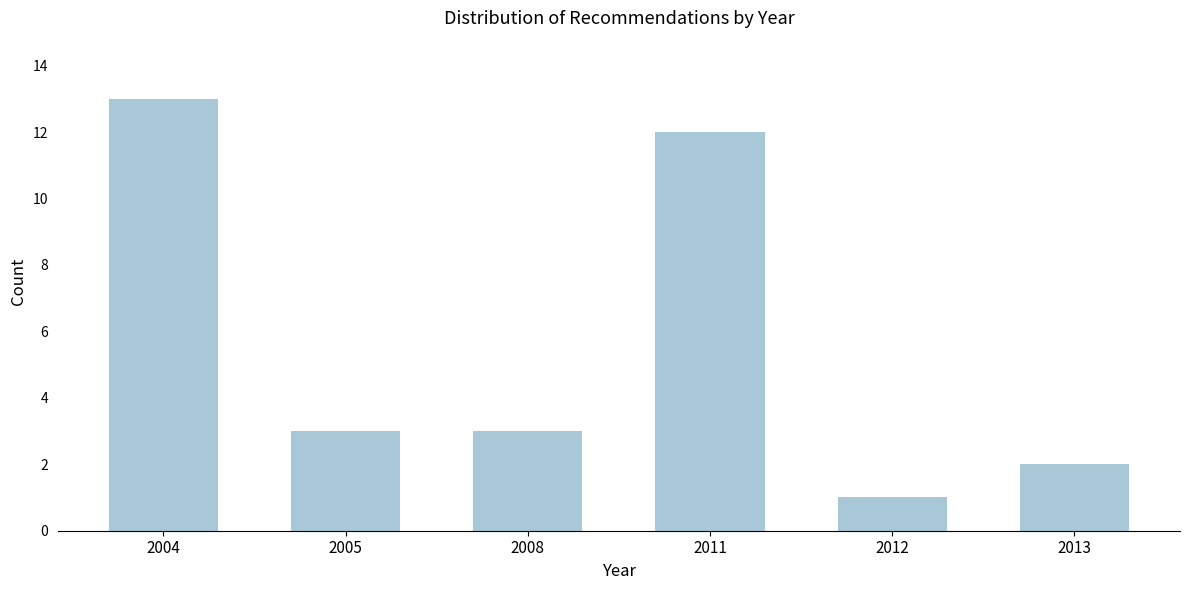

Reading left to right, transcribe all the data shown in this chart.

13	3	3	12	1	2